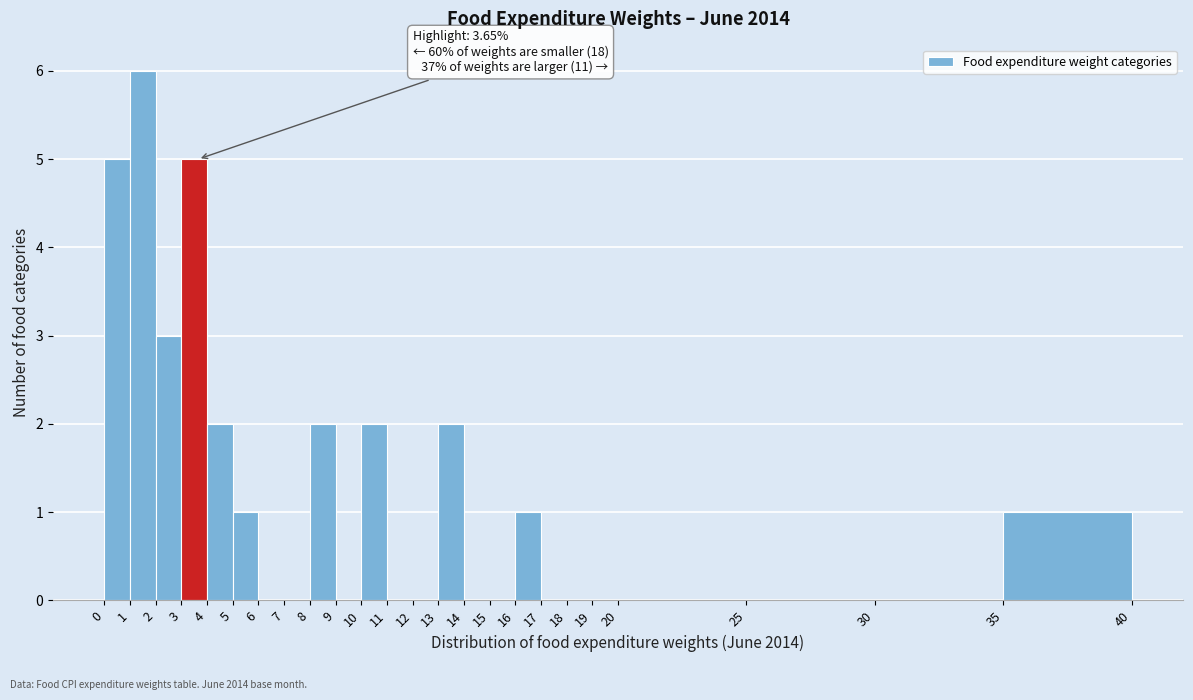

Over which range of the x-axis is the bar tallest?

1 to 2